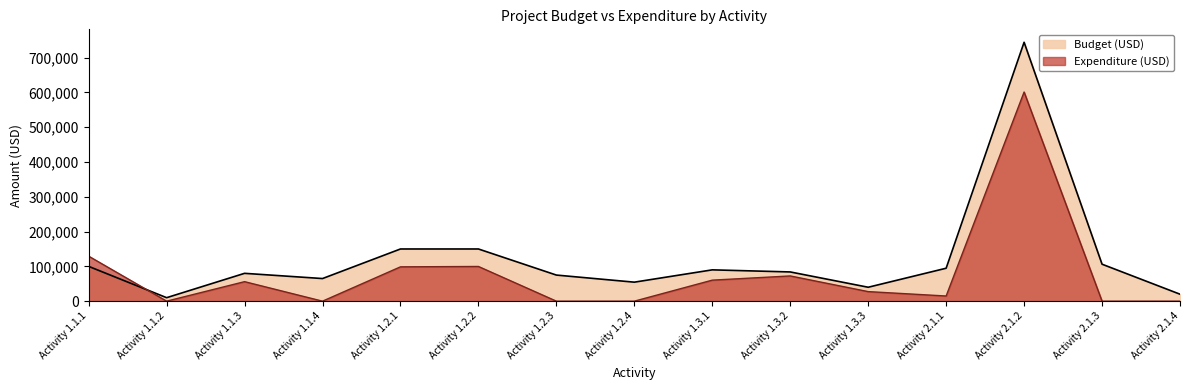

What is the spread (max minus min) of values at Activity 1.2.3?

75000.0